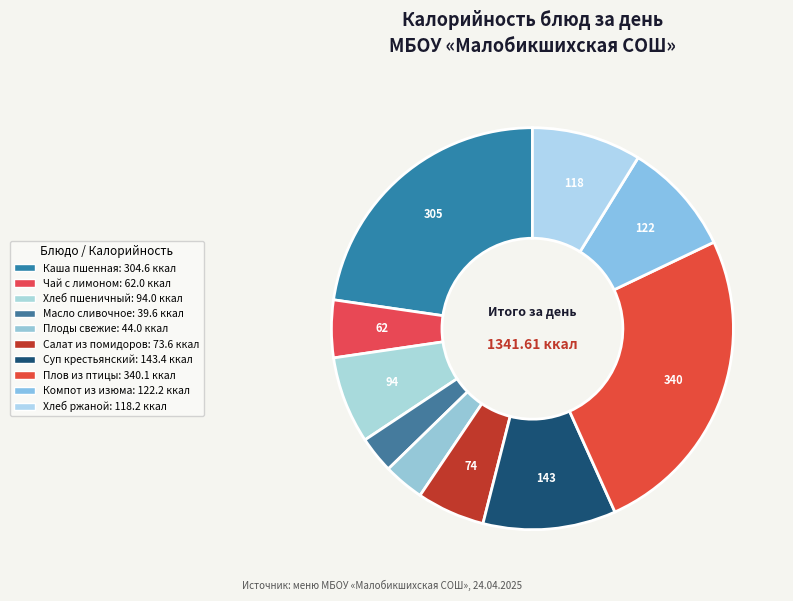

Count the number of slices in the pie.

10